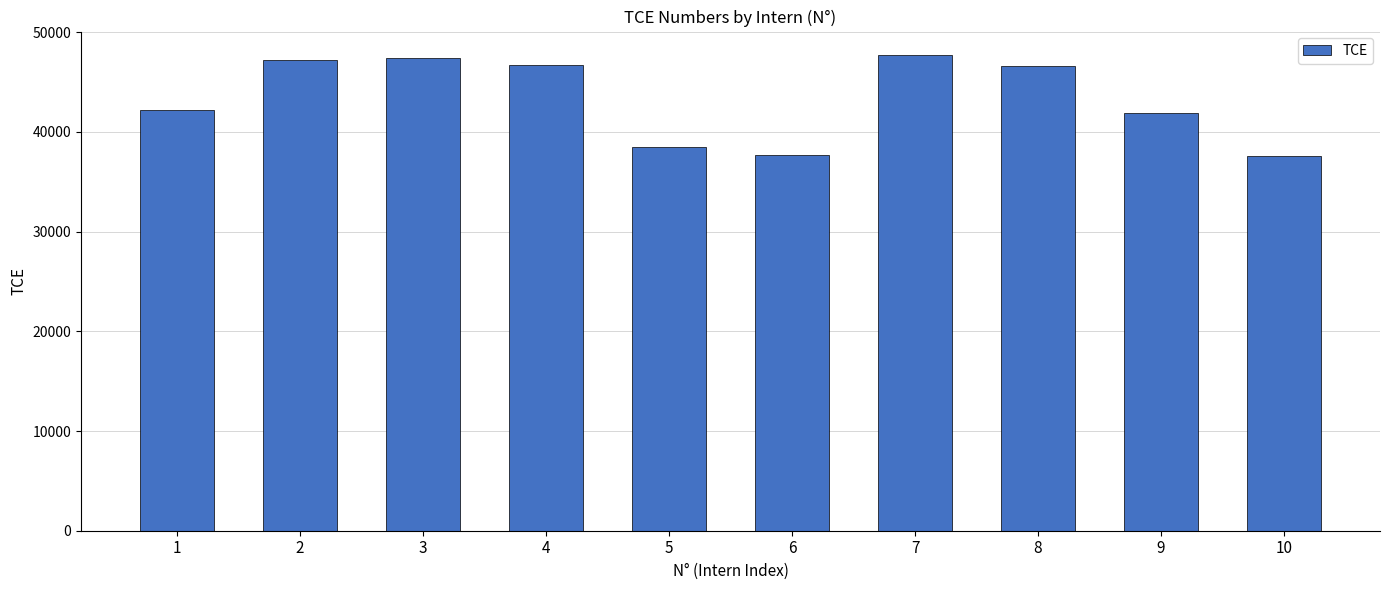

Where does the data first go above 46591?

2